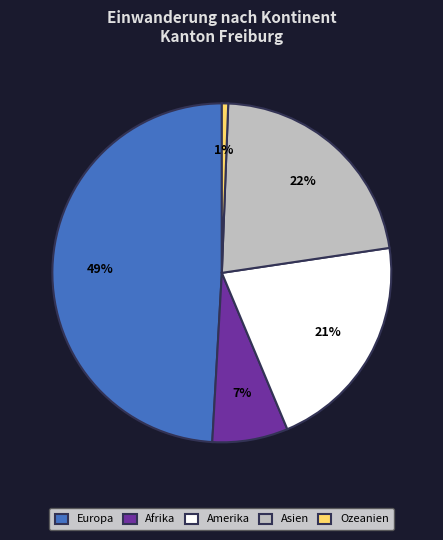

To the nearest percent, what percentage of the pie is Amerika?

21%